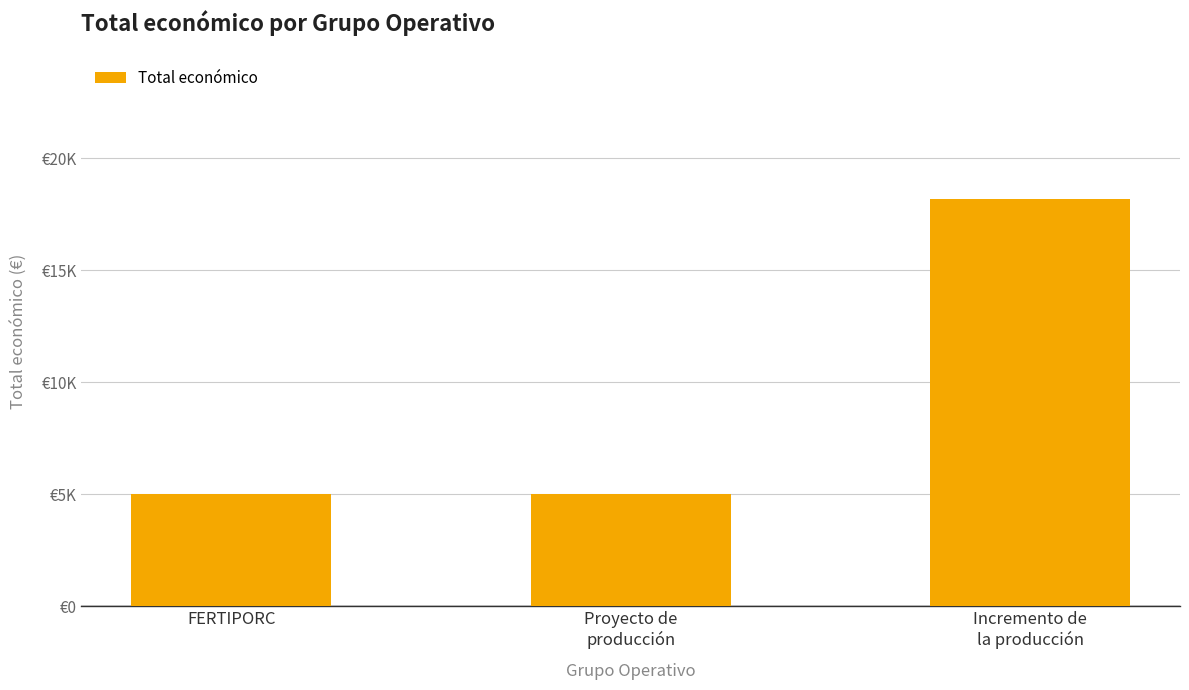

What position from the right is FERTIPORC?

3